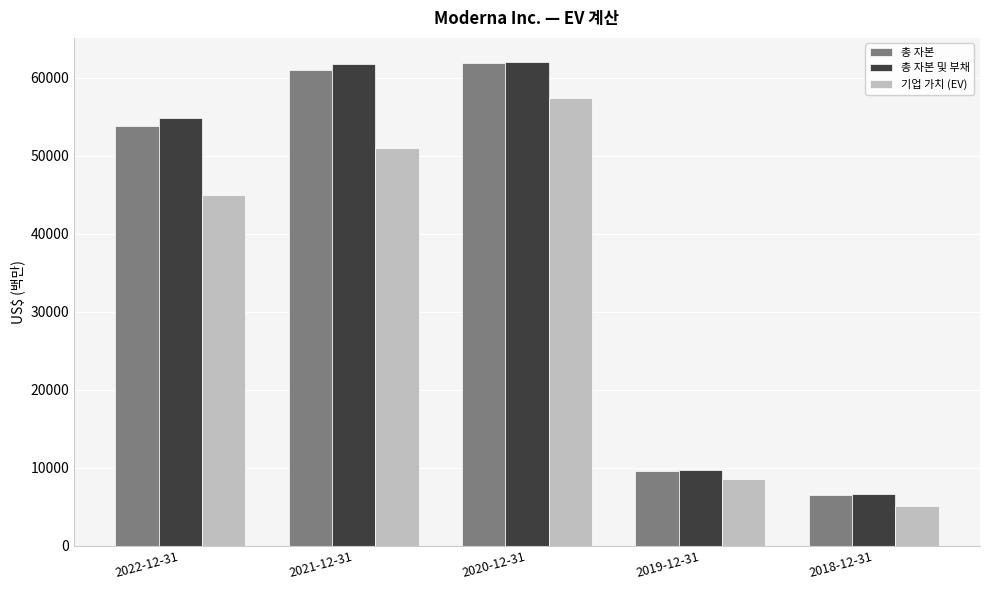

What is the difference between the maximum and second lowest values in the 총 자본 series?

52244